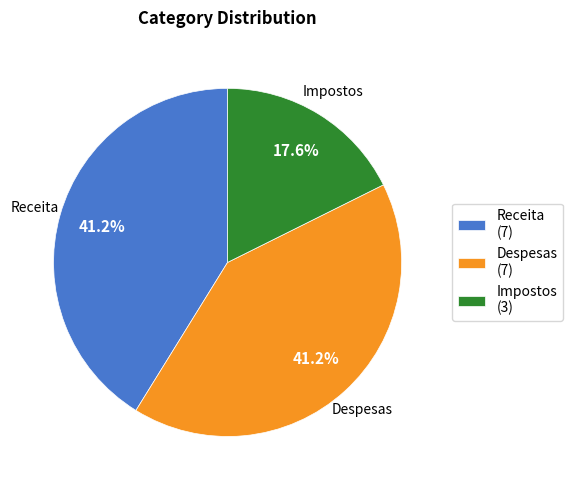

What is the smallest slice in the pie chart?

Impostos